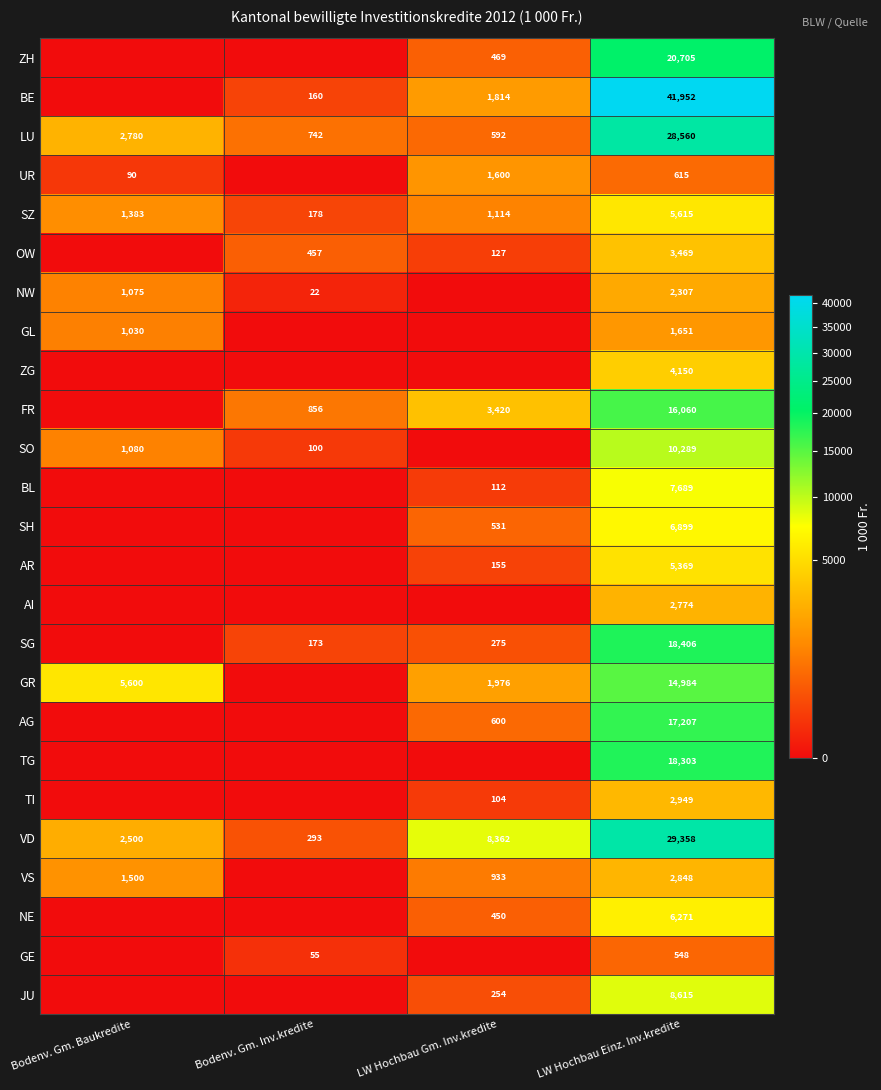

How many series are shown in this chart?

25